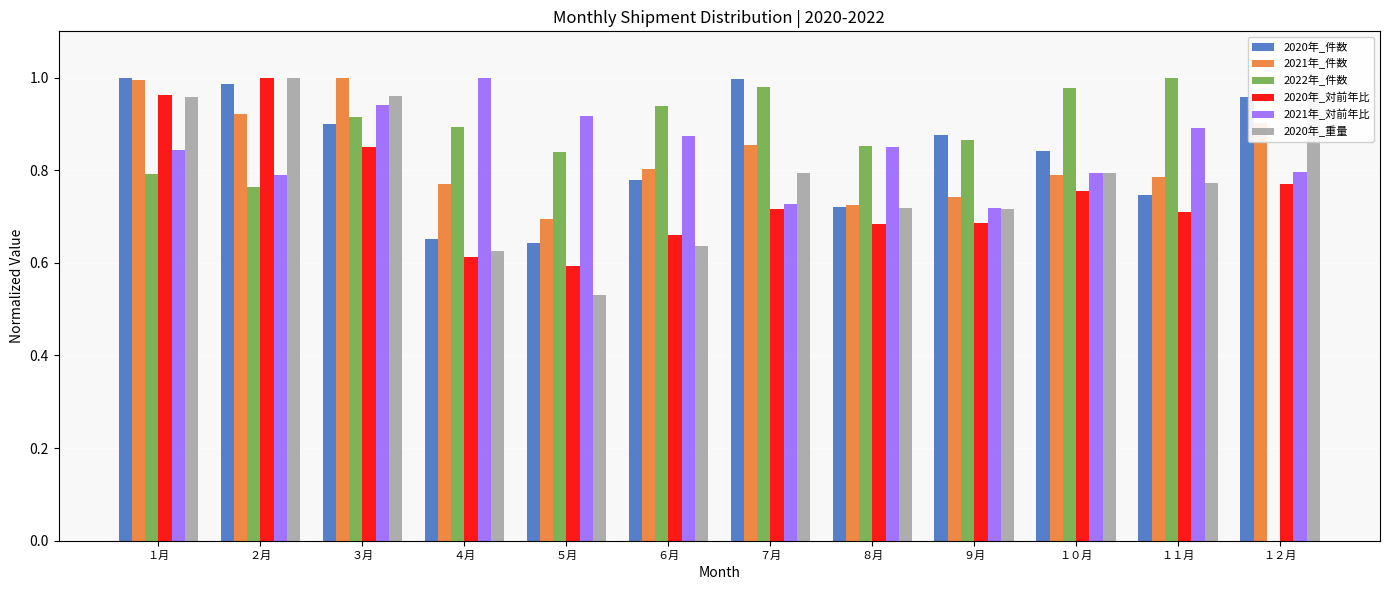

What is the total value across all series at ４月?

4.6